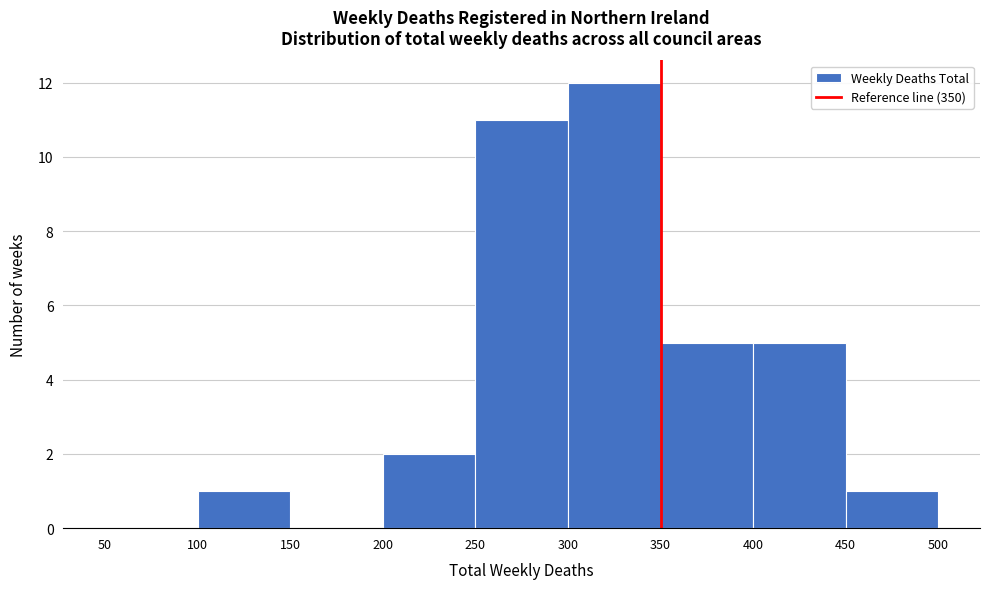

Which range on the x-axis has the tallest bar?

300 to 350